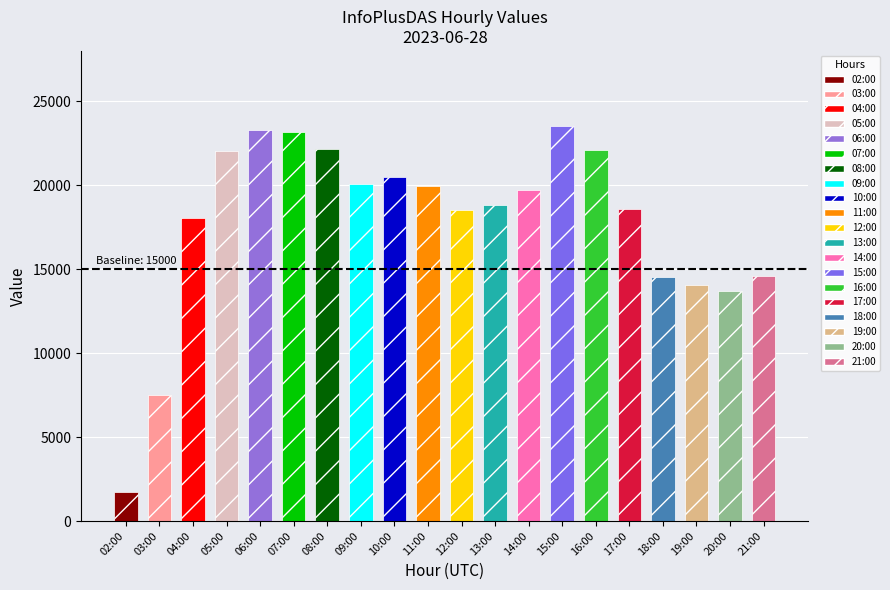

What position from the right is 13:00?

9